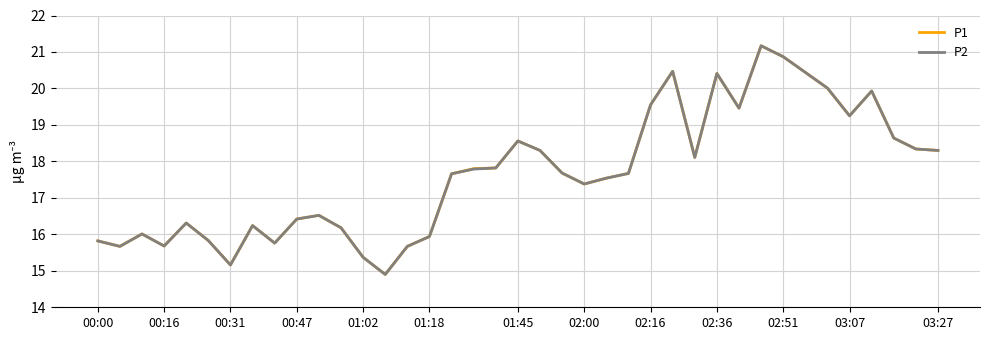

What is the greatest value displayed?

21.2